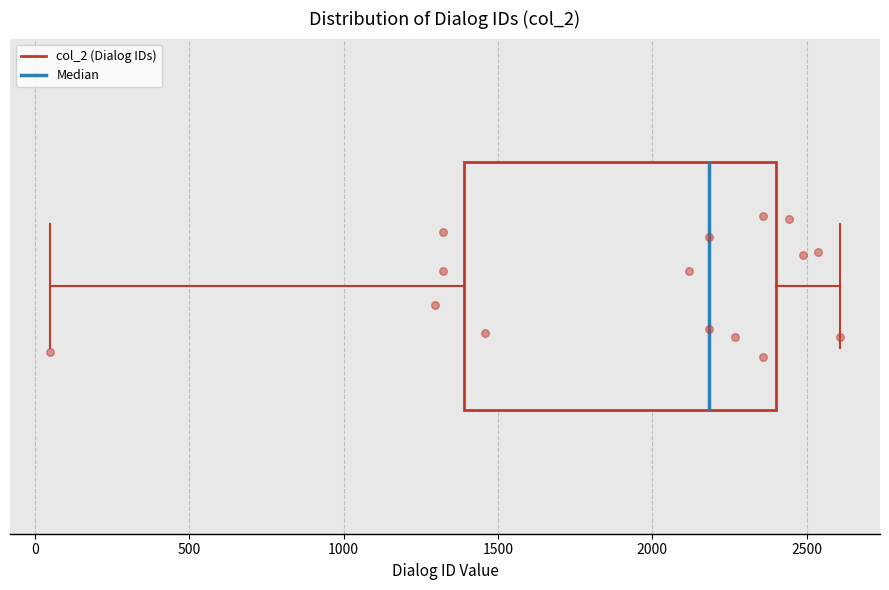

Transcribe this box plot: give where the median line is, the range the box spans, and where the two whiskers end, as read against the x-axis. The values are not printed on the chart, so give them approximately, as read against the axis.

median 2200, box 1400 to 2400, whiskers 50 to 2600